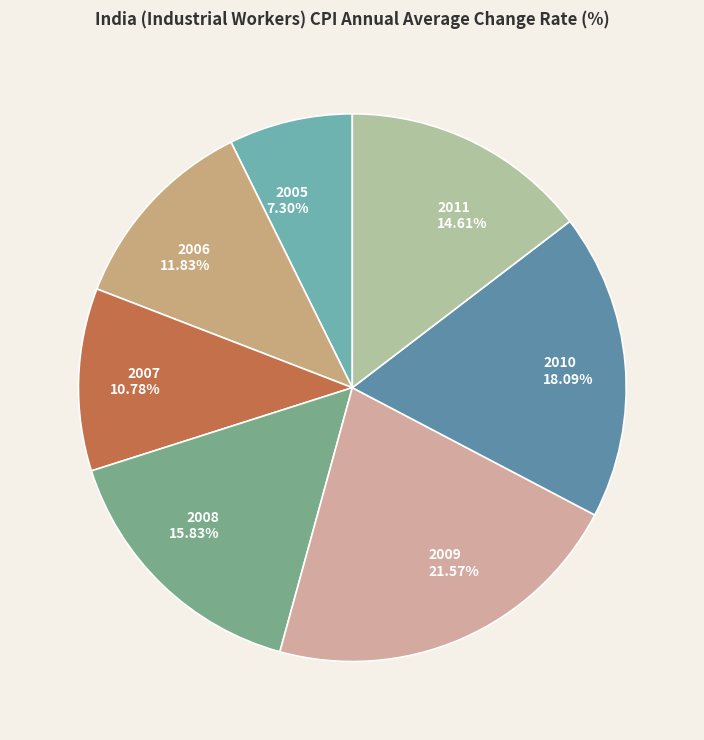

To the nearest percent, what percentage of the pie is 2008?

16%